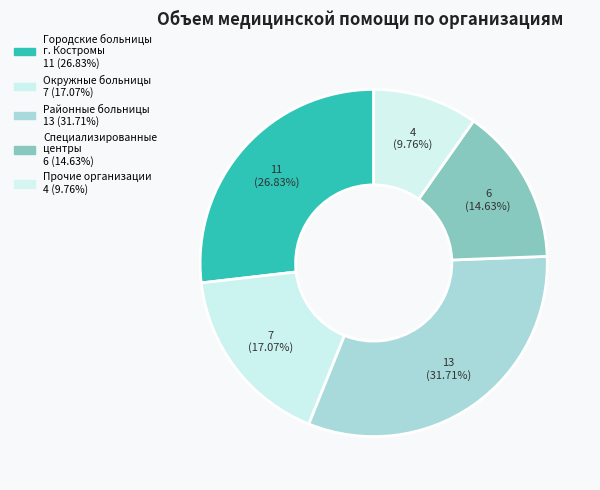

How many slices are in this pie chart?

5